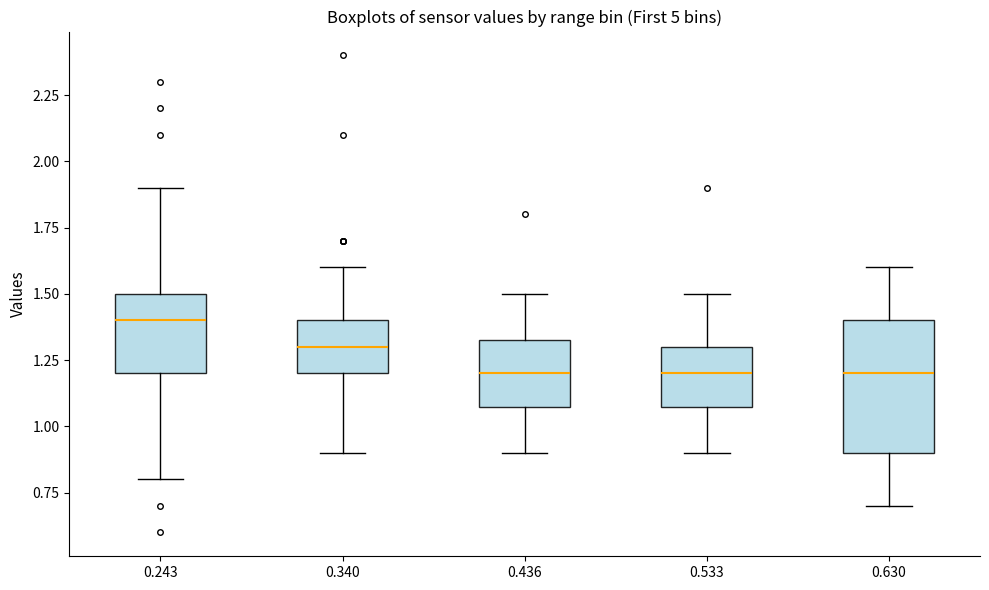

Comparing the boxes themselves (not the whiskers), which one is the tallest?

0.630